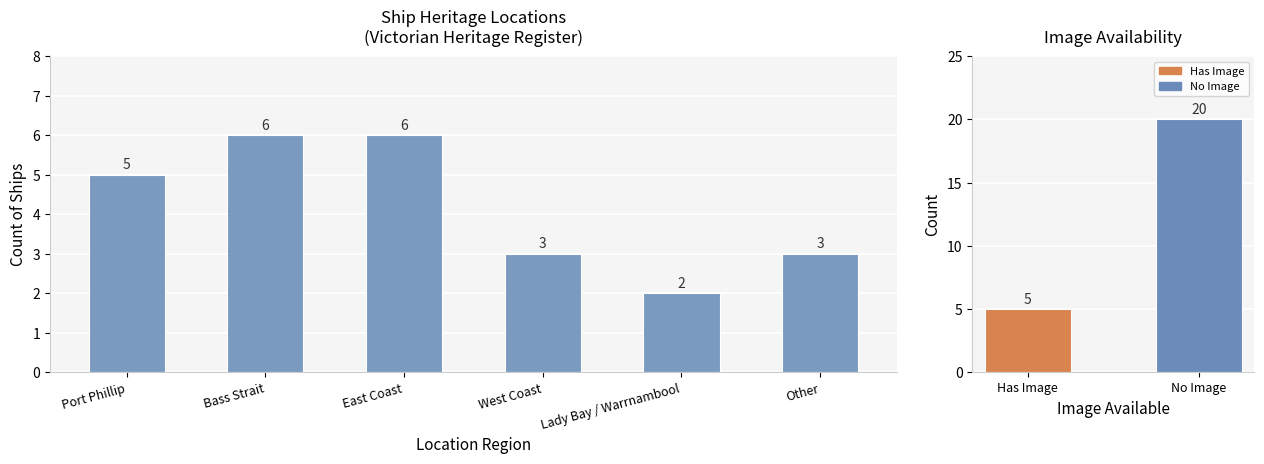

Reading right to left, extract all data points from this chart.

Other=3	Lady Bay / Warrnambool=2	West Coast=3	East Coast=6	Bass Strait=6	Port Phillip=5